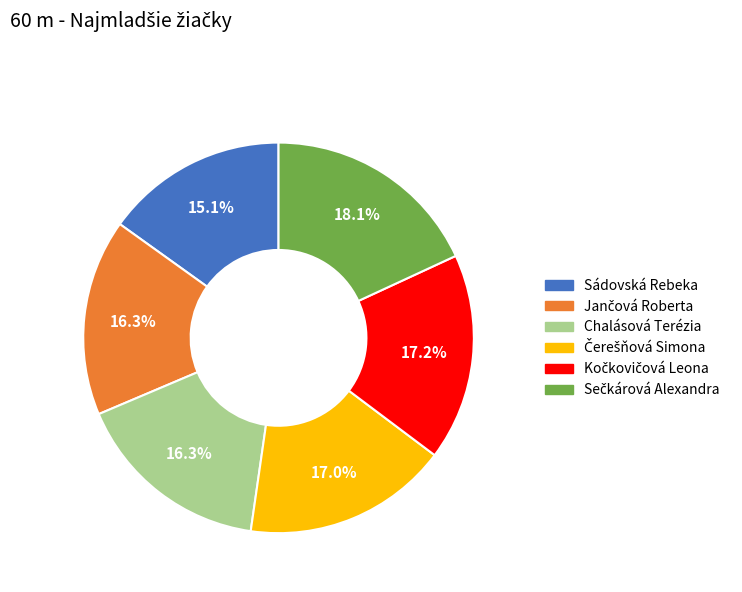

To the nearest percent, what is the difference between the Sádovská Rebeka and Chalásová Terézia slice percentages?

1%